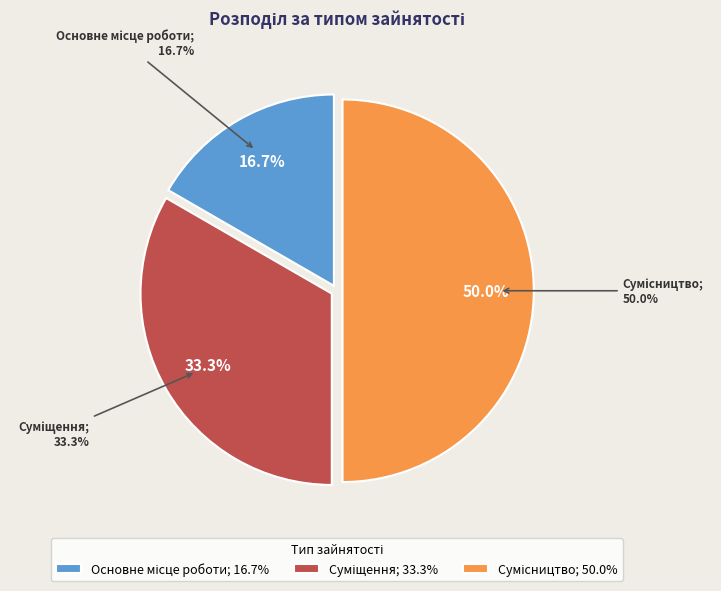

Which slice is the largest?

Сумісництво